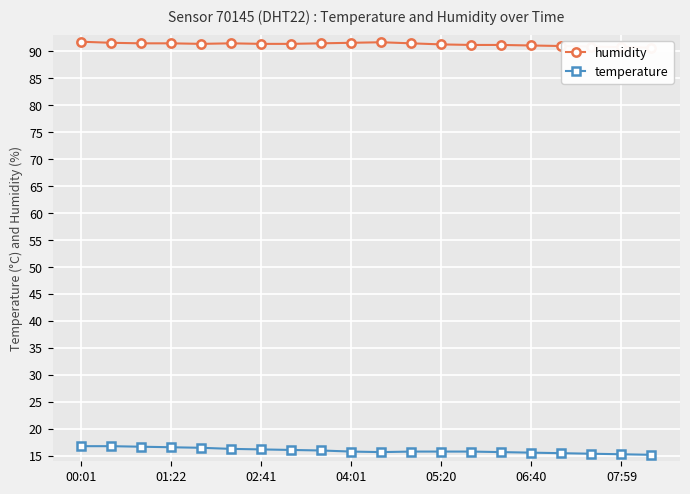

True or false: temperature has more than 0 points higher than both neighbors.

False